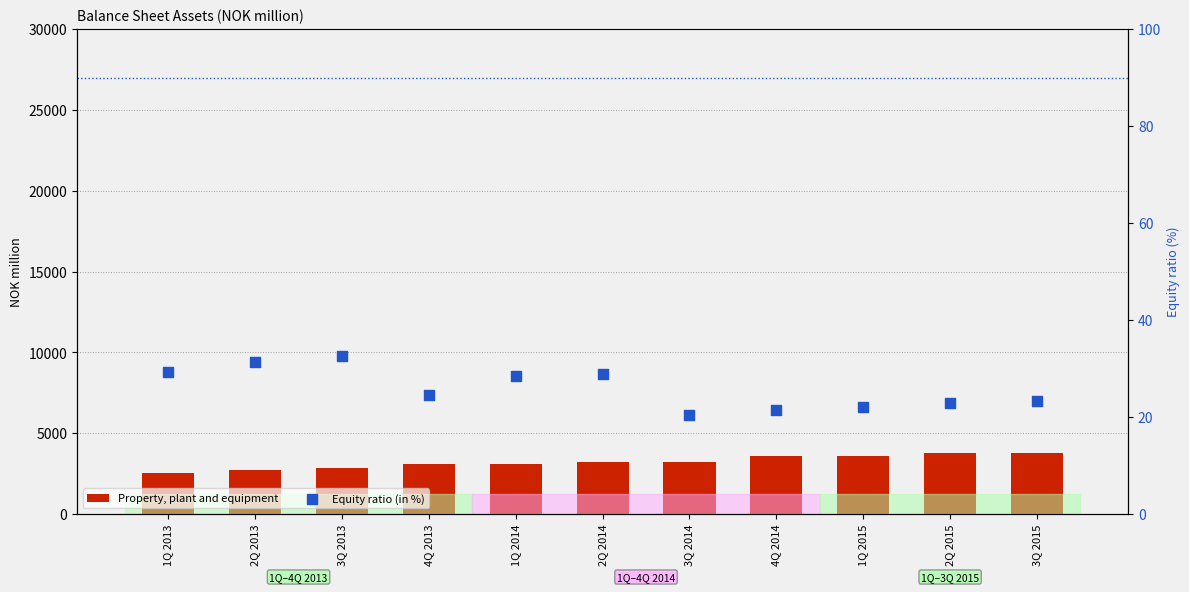

What are all the series names shown in the legend?

Property, plant and equipment, Equity ratio (in %)